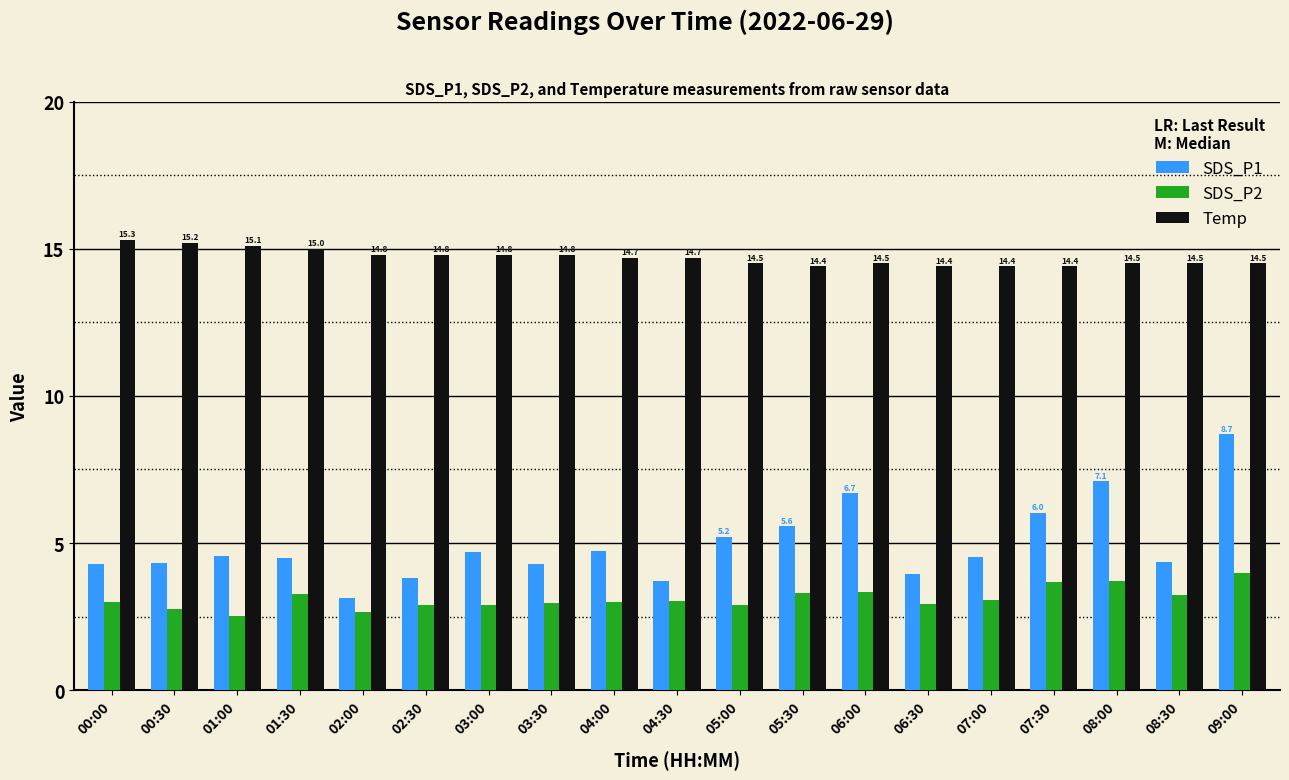

What is the lowest value of the Temp series?

14.4